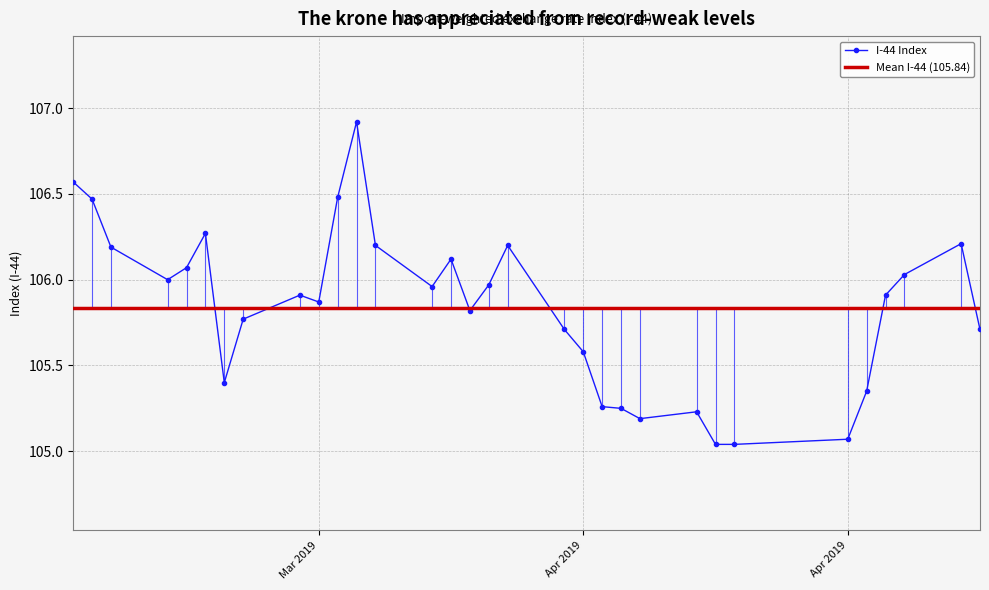

True or false: the data has more than 1 interior local peaks.

True